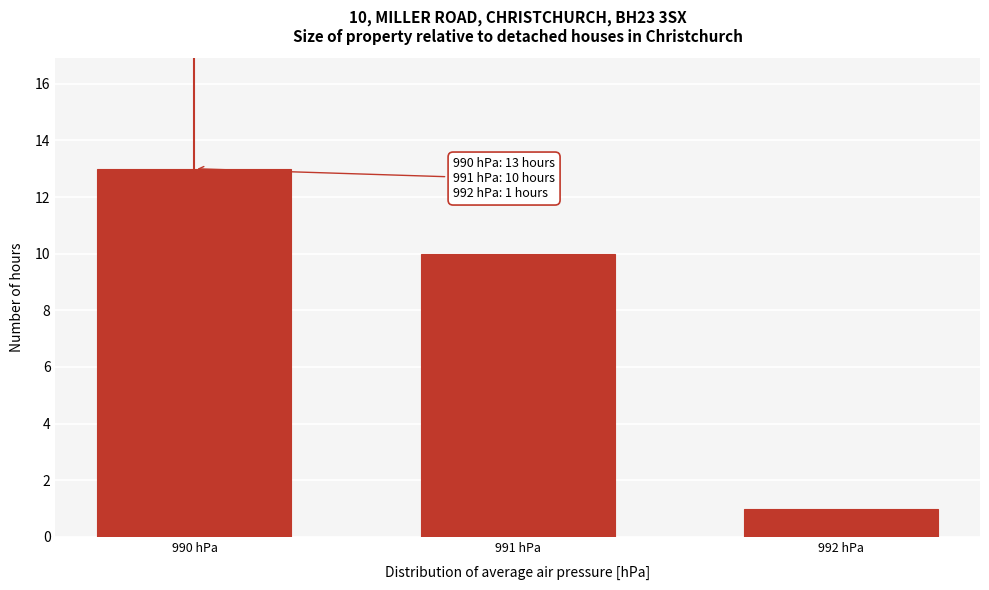

Reading right to left, list all the values displayed in this chart.

992 hPa=1	991 hPa=10	990 hPa=13